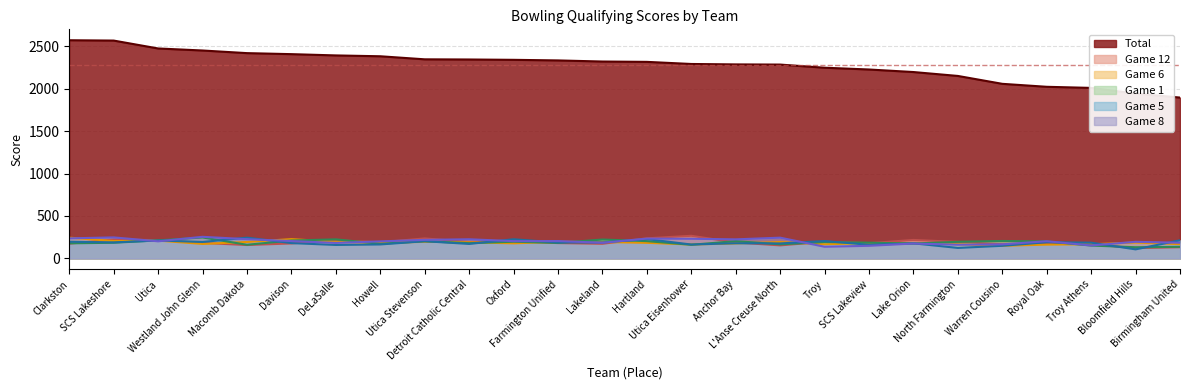

List the series in order of their peak value, lowest first.

Game 6, Game 5, Game 1, Game 8, Game 12, Total